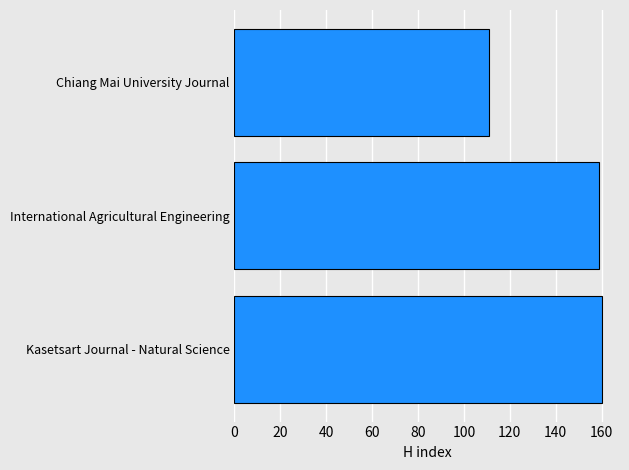

Which category has the lowest value across all series?

Chiang Mai University Journal